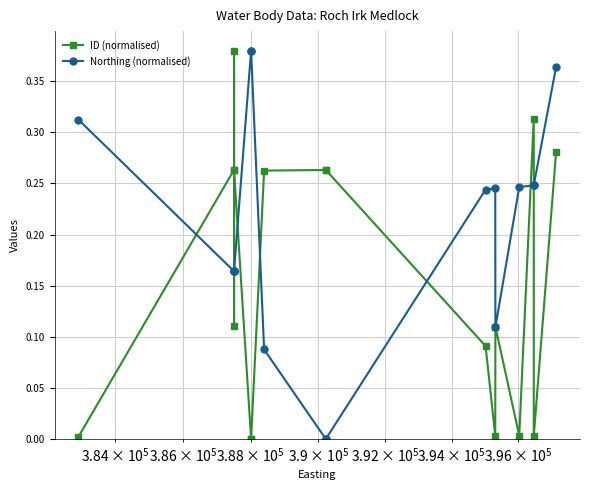

True or false: Northing (normalised) and ID (normalised) cross at least once.

True